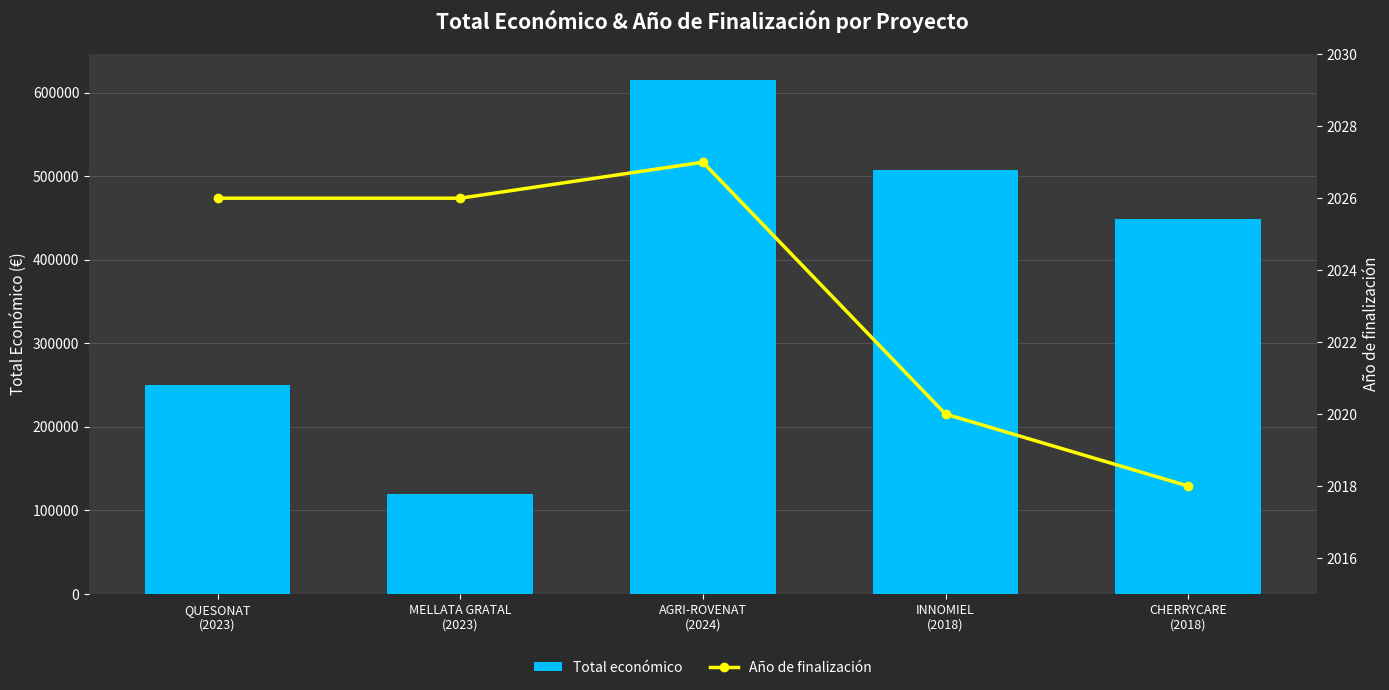

What is the total value across all series at QUESONAT
(2023)?

252026